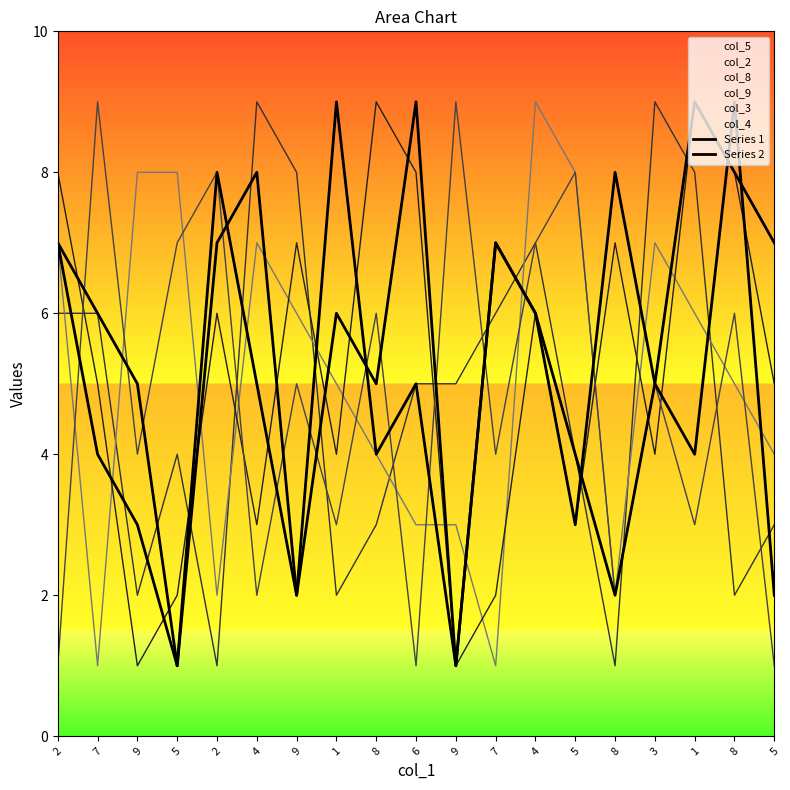

What is the difference between the maximum and minimum values in the Series 2 series?

8